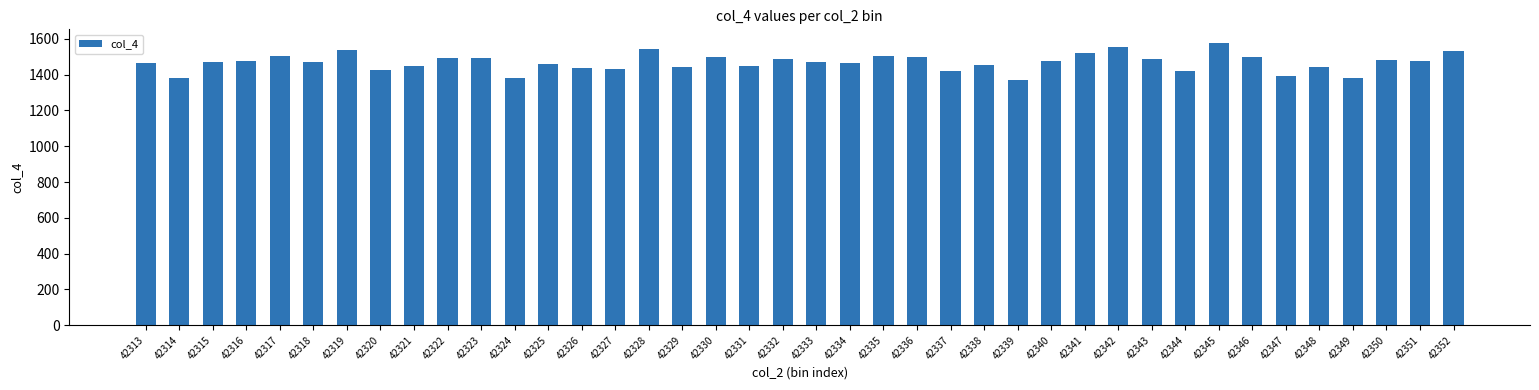

What is the ratio of the value at 42351 to the value at 42340?

1.0